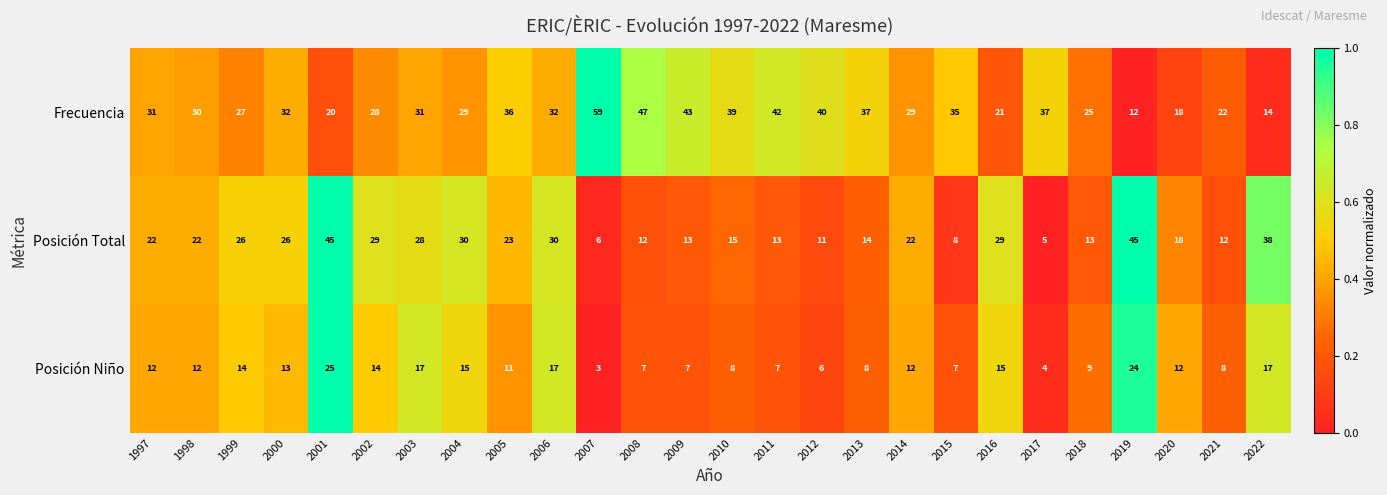

Which series has the largest range (max minus min)?

Frecuencia